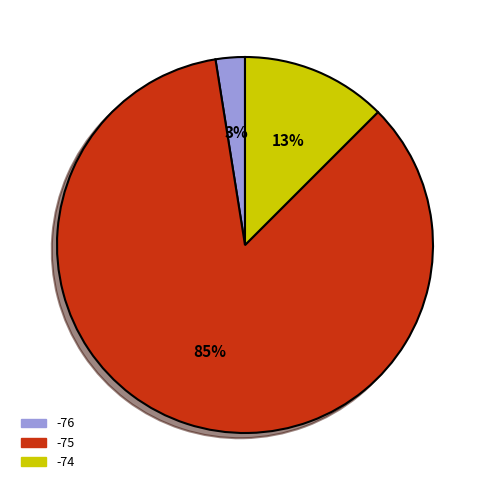

To the nearest percent, what is the difference between the -76 and -74 slice percentages?

10%